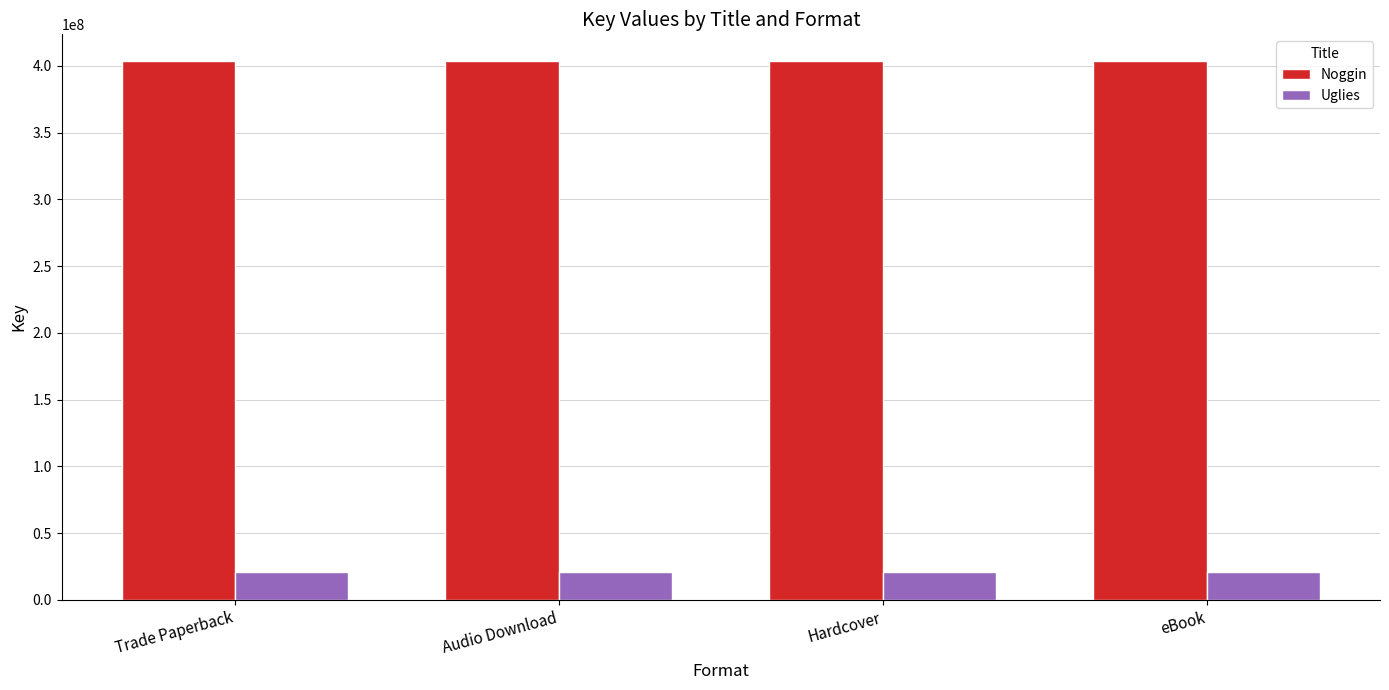

Is it true that Uglies equals 20869837 at Trade Paperback?

True